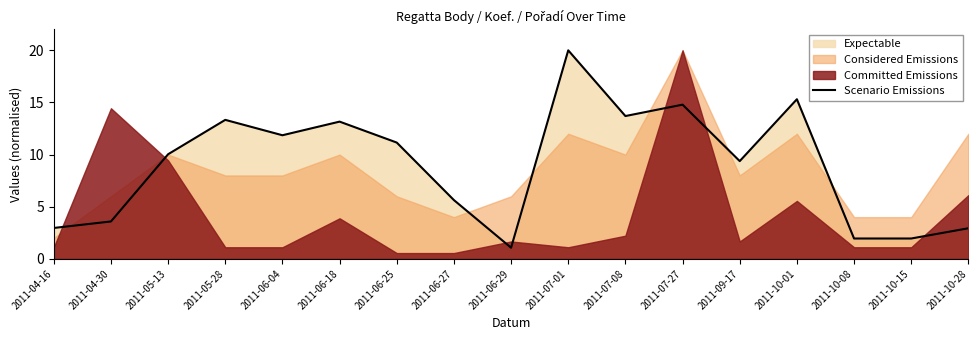

How many values are below 10?

8